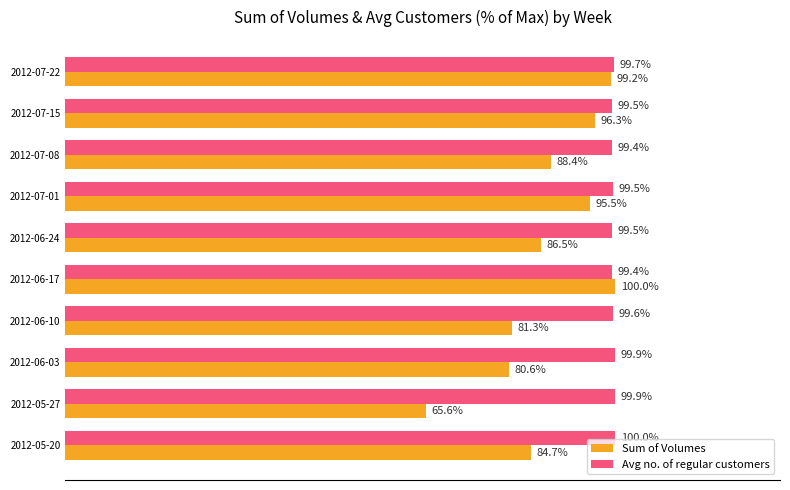

List the labels in order of Sum of Volumes value, smallest first.

2012-05-27, 2012-06-03, 2012-06-10, 2012-05-20, 2012-06-24, 2012-07-08, 2012-07-01, 2012-07-15, 2012-07-22, 2012-06-17